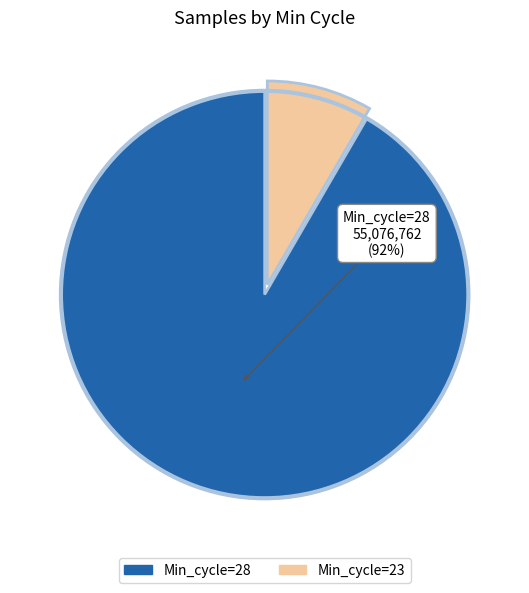

Does any single category account for the majority?

Yes